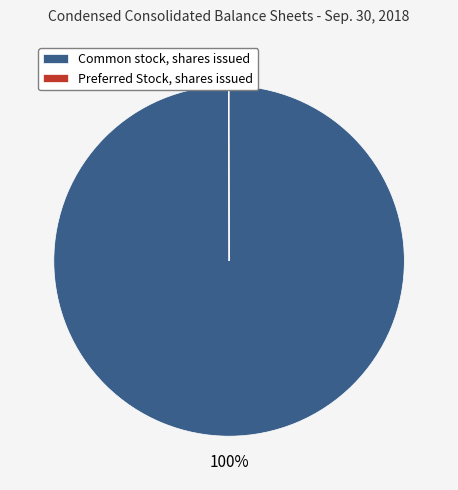

Which category has the biggest portion of the pie?

Common stock, shares issued